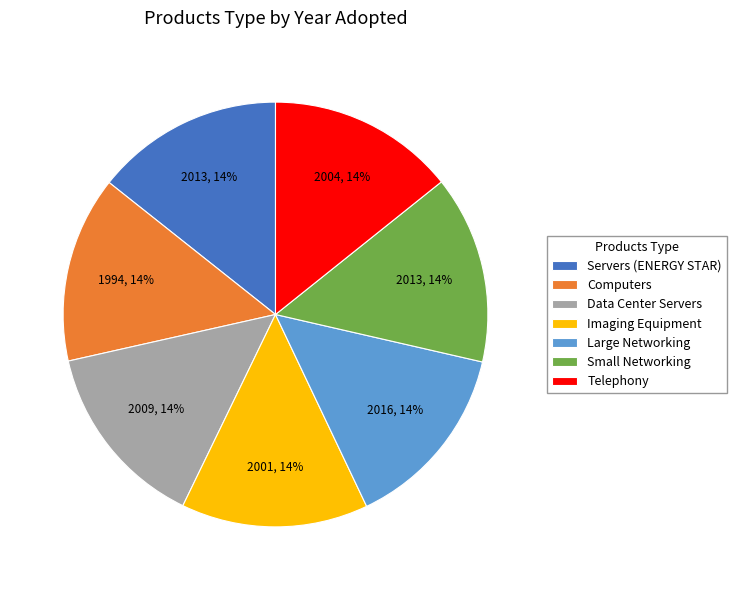

To the nearest percent, what percentage of the pie is Servers (ENERGY STAR)?

14%